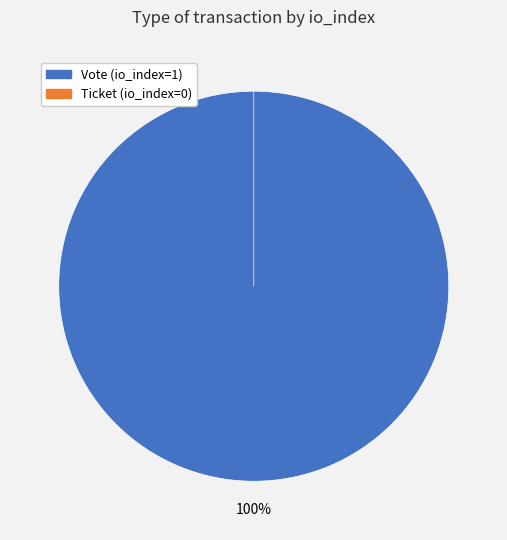

What percentage do Ticket and Vote together represent?

100.0%